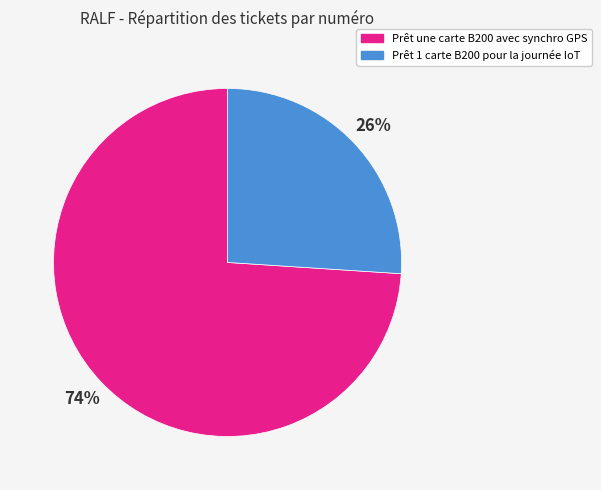

What percentage is the Prêt une carte B200 avec synchro GPS slice, to the nearest percent?

74%